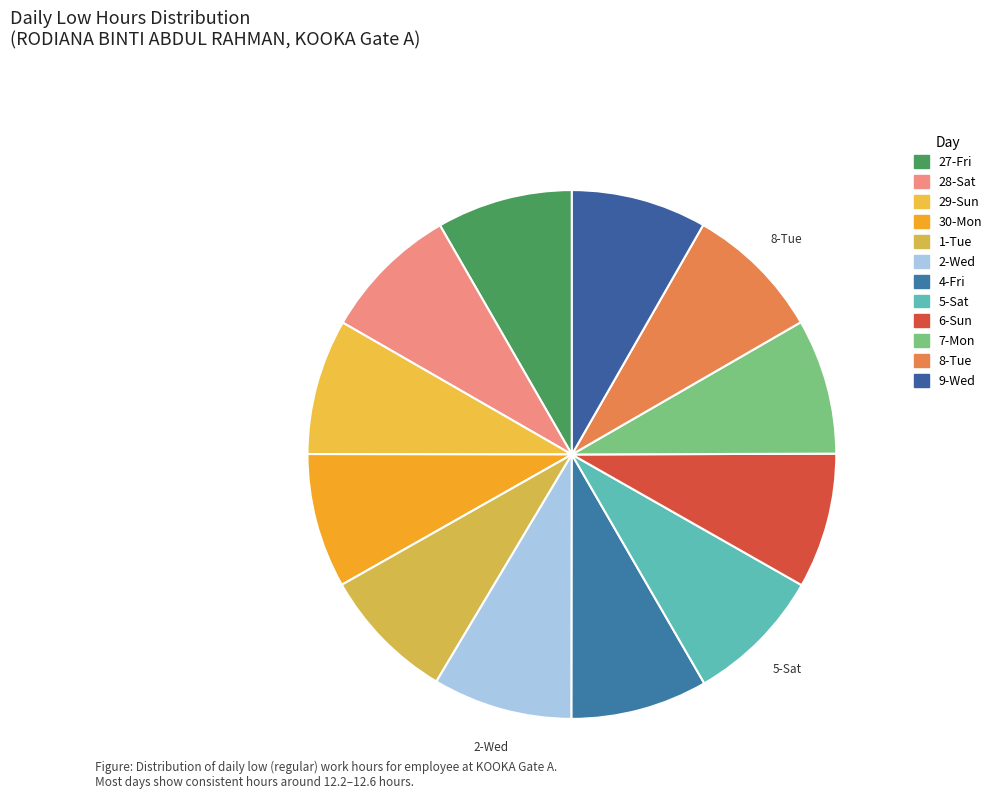

What percentage is the 7-Mon slice, to the nearest percent?

8%